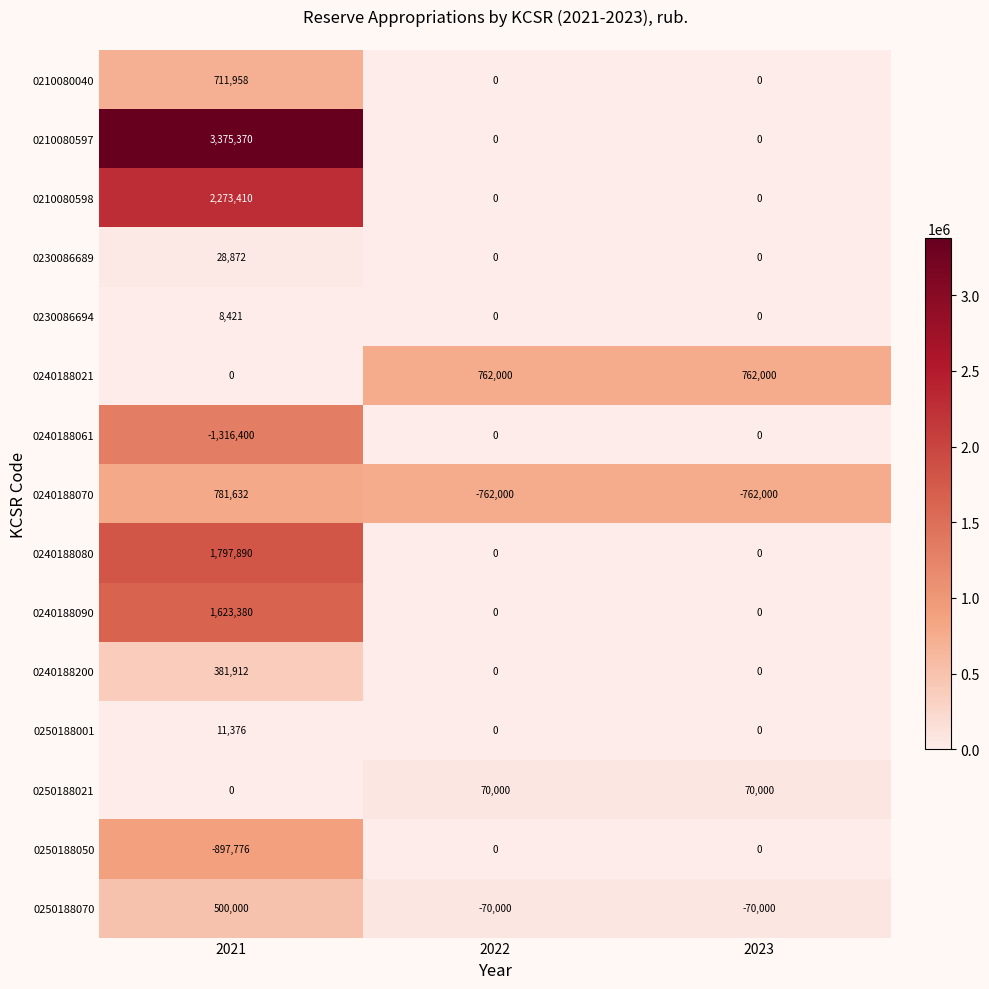

How many 0240188080 values are between 0 and 1797890?

3